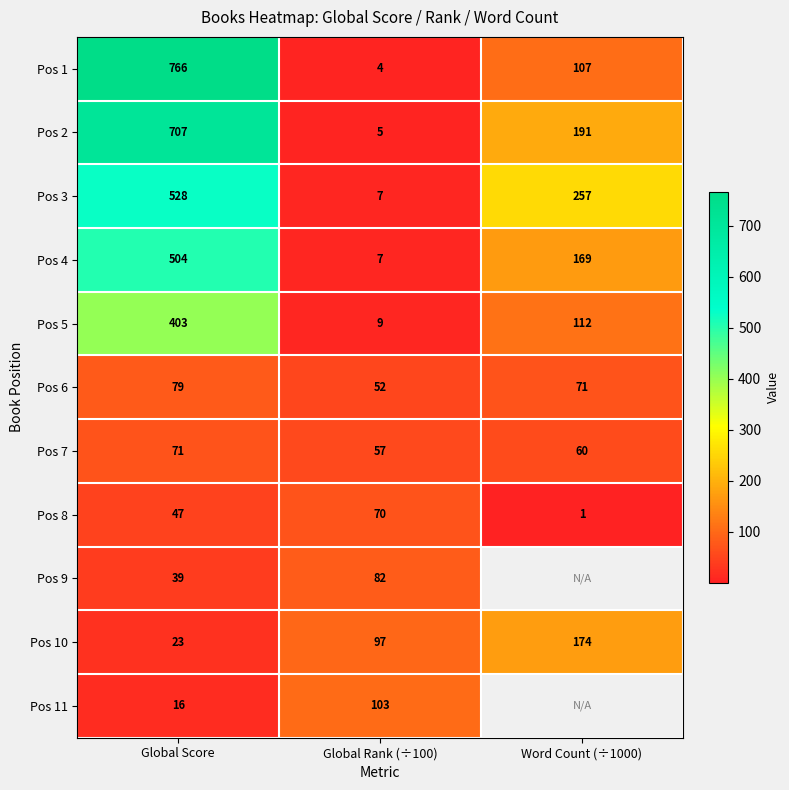

Rank the series at Global Score from highest to lowest value.

Pos 1, Pos 2, Pos 3, Pos 4, Pos 5, Pos 6, Pos 7, Pos 8, Pos 9, Pos 10, Pos 11